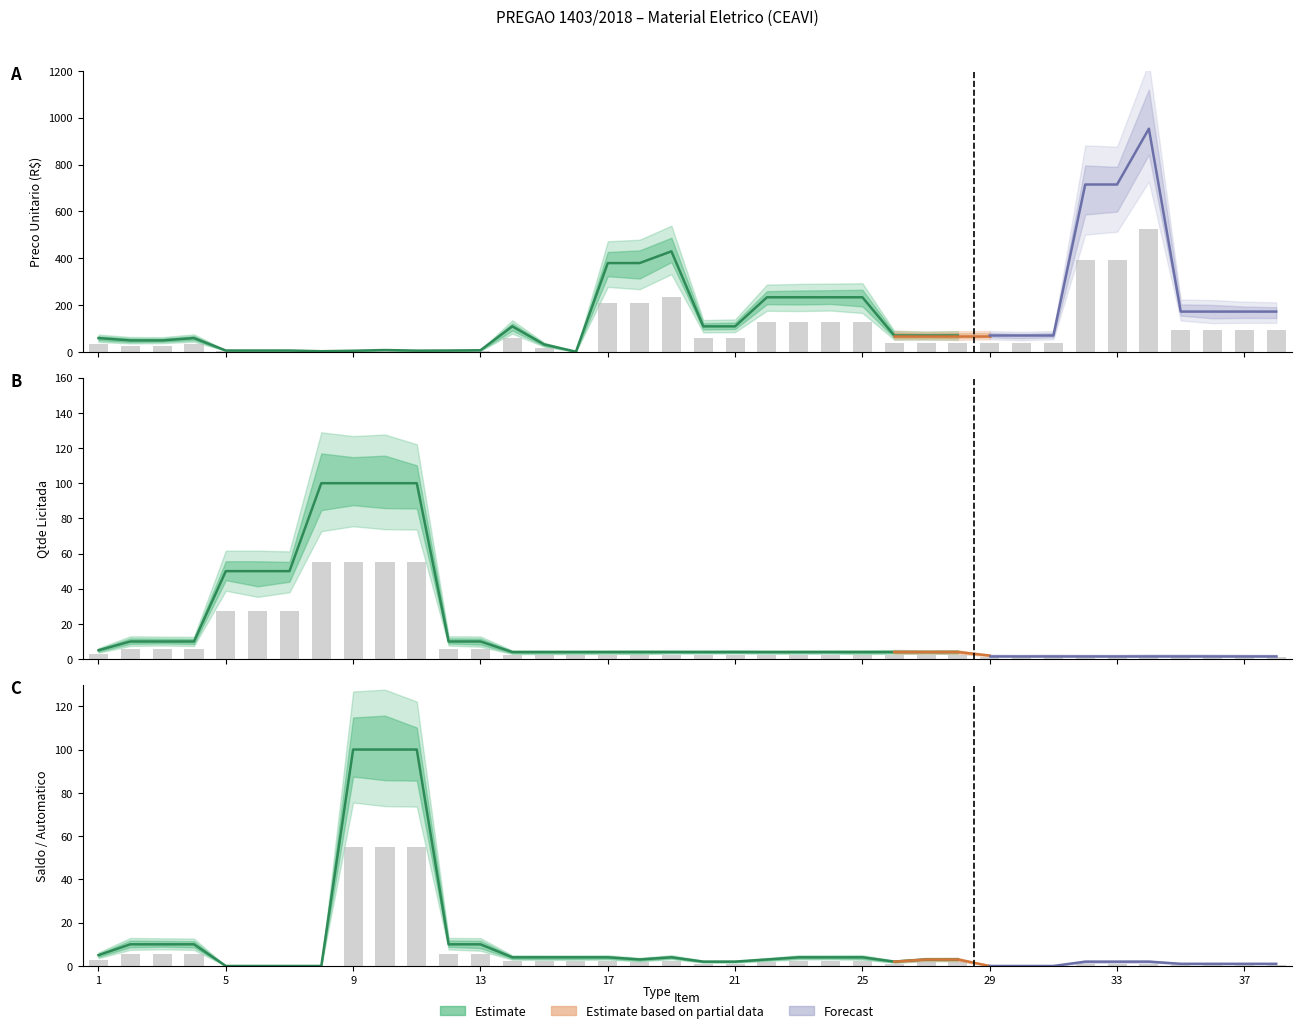

Rank the series by their maximum value, from highest to lowest.

Preco Unitario, Qtde Licitada, Saldo